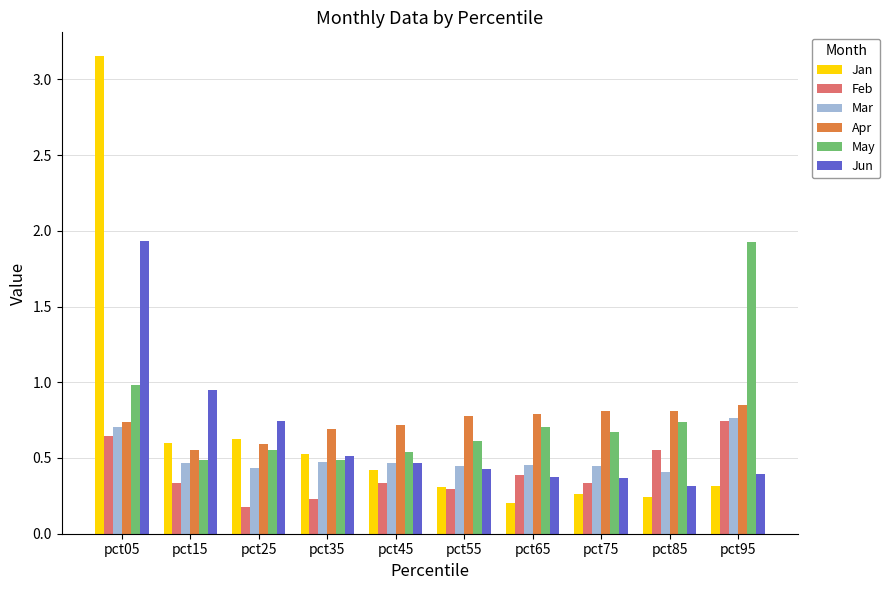

True or false: Mar has a value of 0.8 at pct65.

False